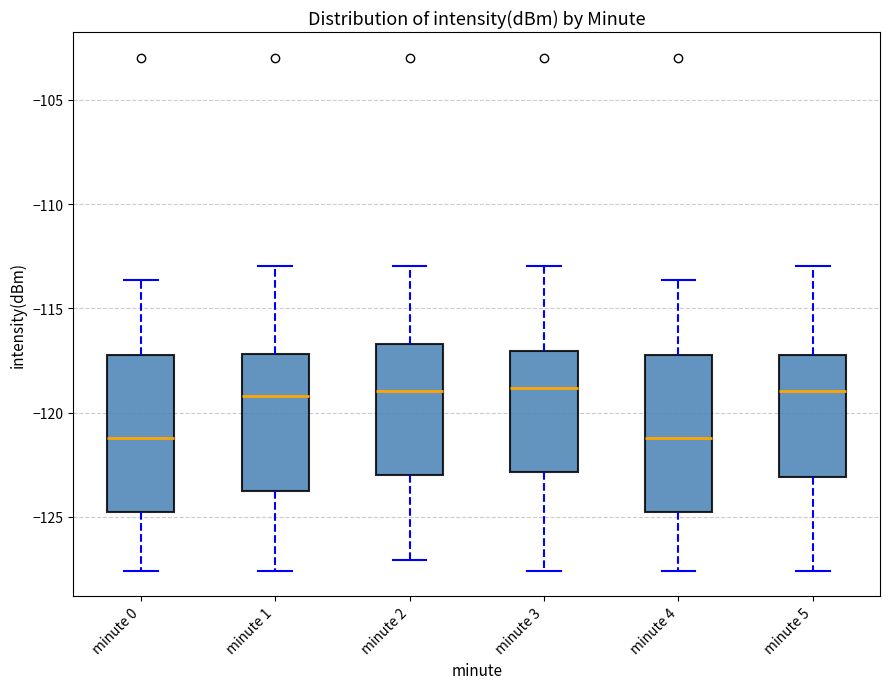

Reading left to right, read every box against the y-axis: the position of its median line, the range the box covers, and the ends of its whiskers. The values are not printed on the chart, so give them approximately, as read against the axis.

minute 0: median -121.0, box -125.0 to -117.0, whiskers -127.5 to -113.5
minute 1: median -119.0, box -124.0 to -117.0, whiskers -127.5 to -113.0
minute 2: median -119.0, box -123.0 to -116.5, whiskers -127.0 to -113.0
minute 3: median -119.0, box -123.0 to -117.0, whiskers -127.5 to -113.0
minute 4: median -121.0, box -125.0 to -117.0, whiskers -127.5 to -113.5
minute 5: median -119.0, box -123.0 to -117.0, whiskers -127.5 to -113.0